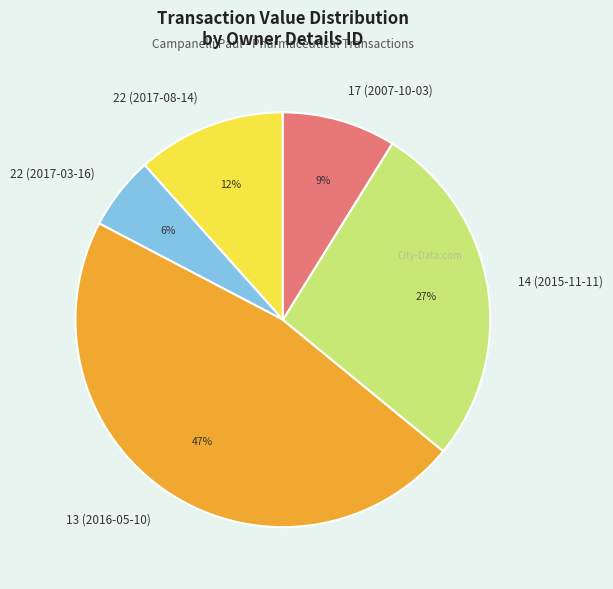

Is it true that 22 (2017-08-14) is 12% of the pie?

True